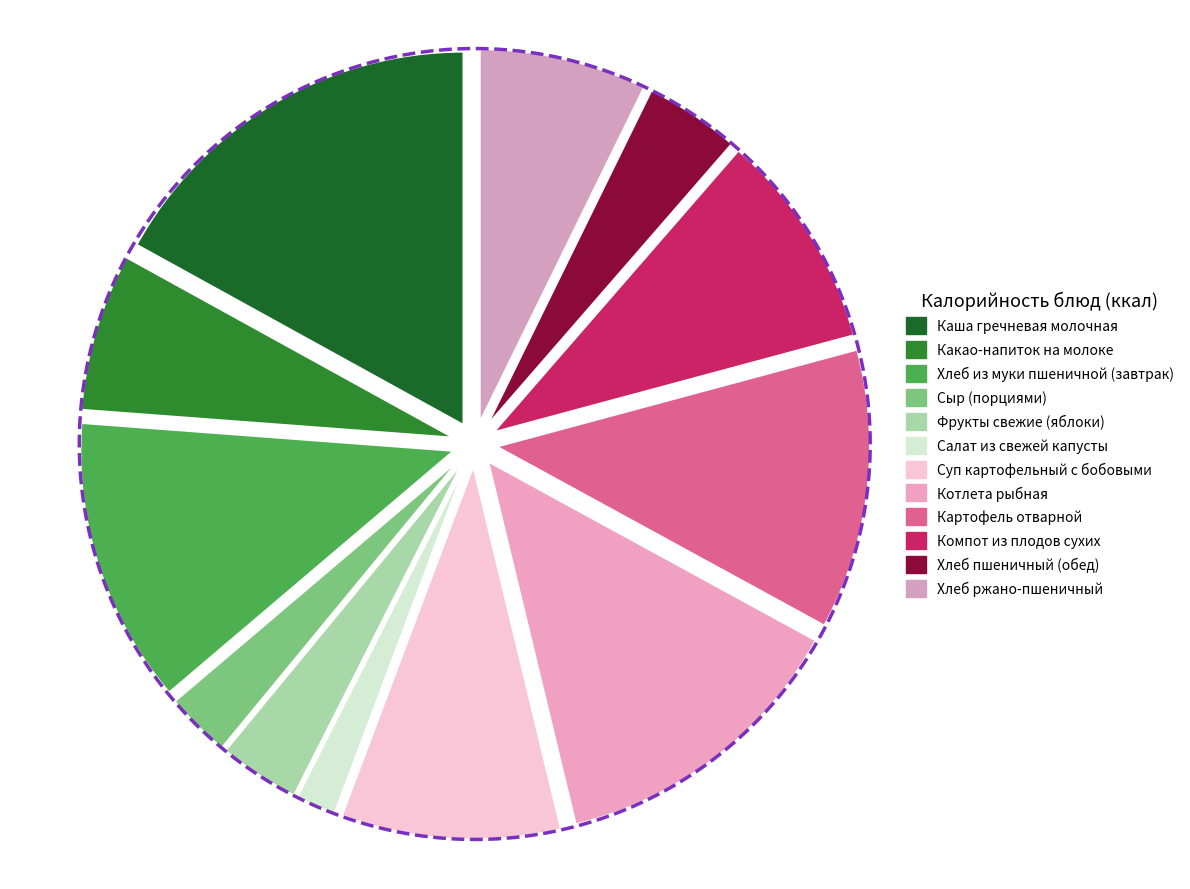

The Хлеб из муки пшеничной (завтрак) slice represents 12% of the pie. True or false?

True